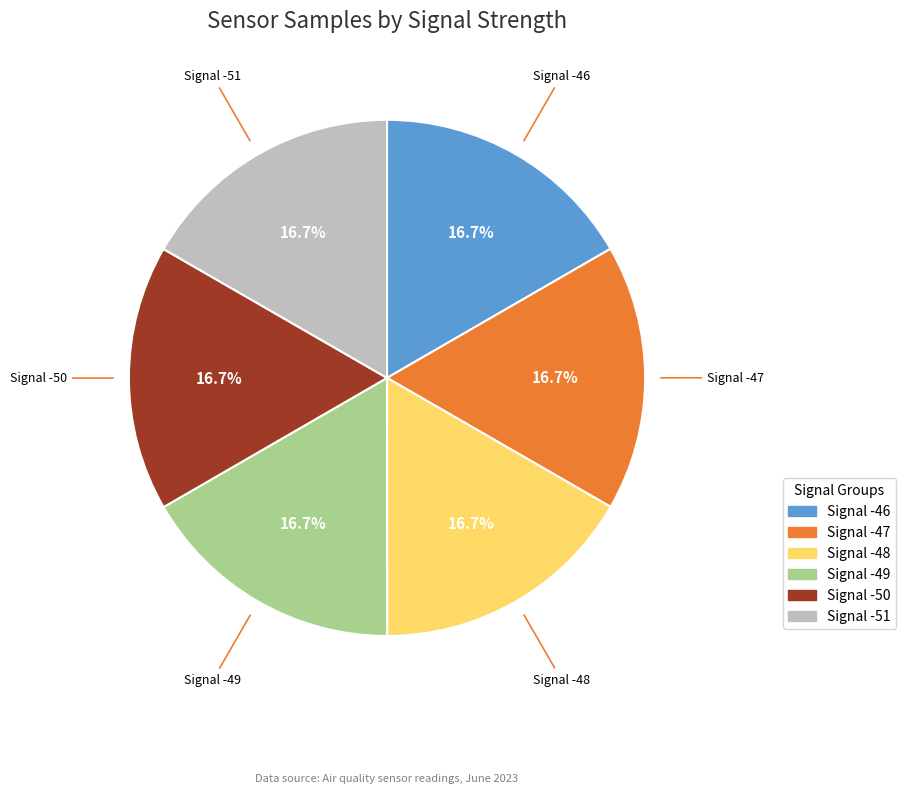

Is there any slice that represents more than half of the pie?

No